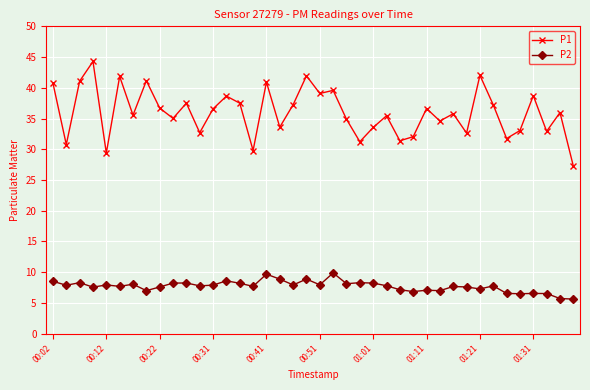

What is the sum of all P1 values?

1438.8